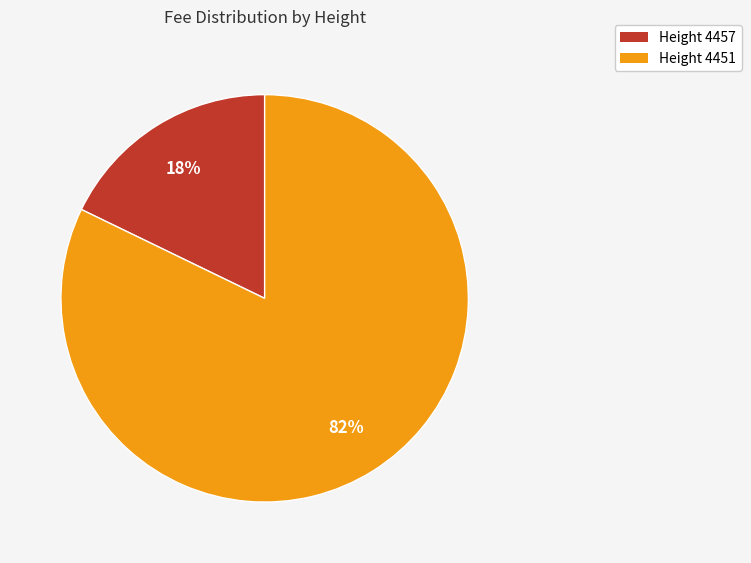

To the nearest percent, what is the combined percentage of Height 4451 and Height 4457?

100%